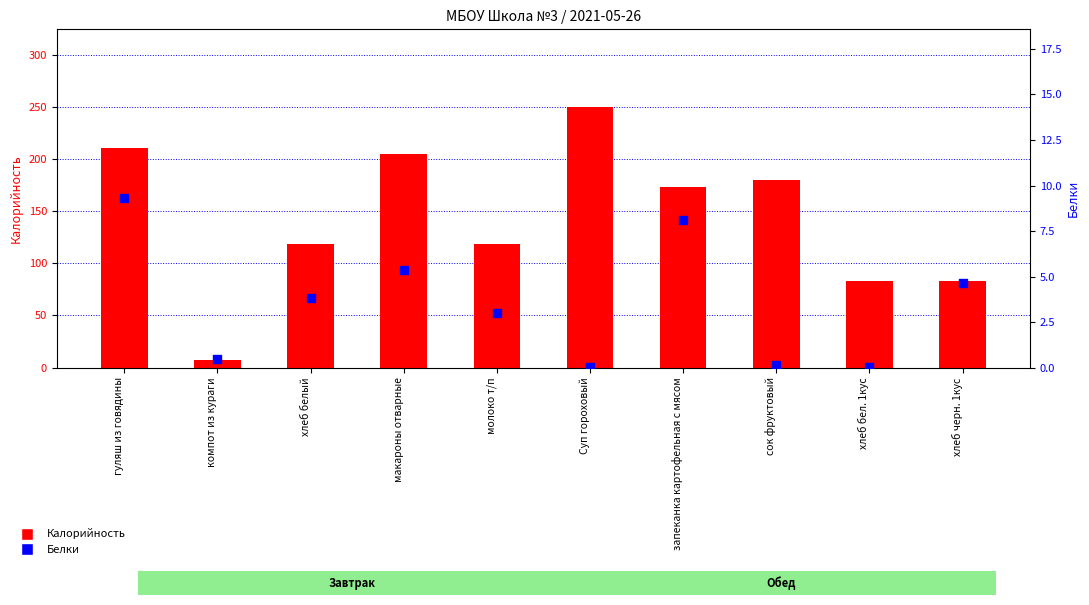

Which series has the largest total across all categories?

Калорийность